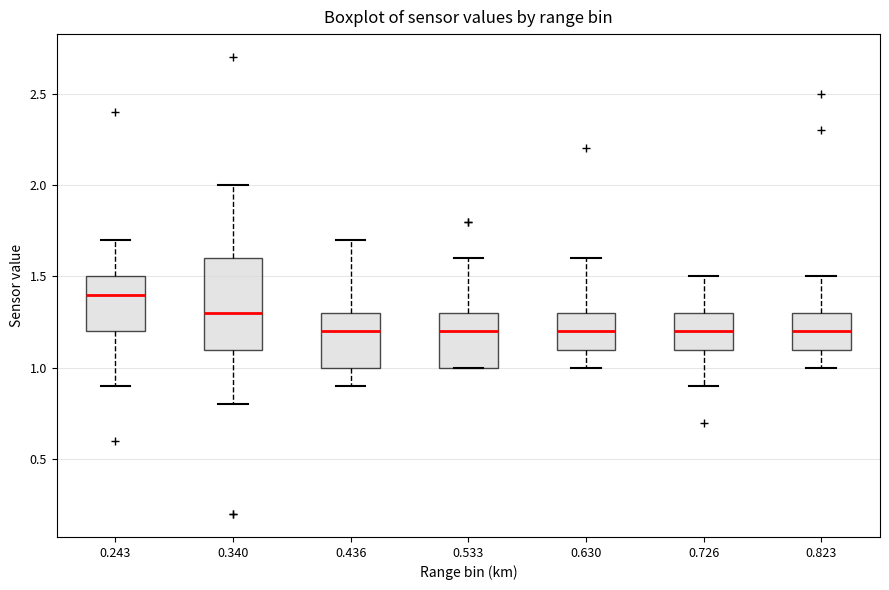

Which box is the tallest, from its lower edge to its upper edge?

0.340